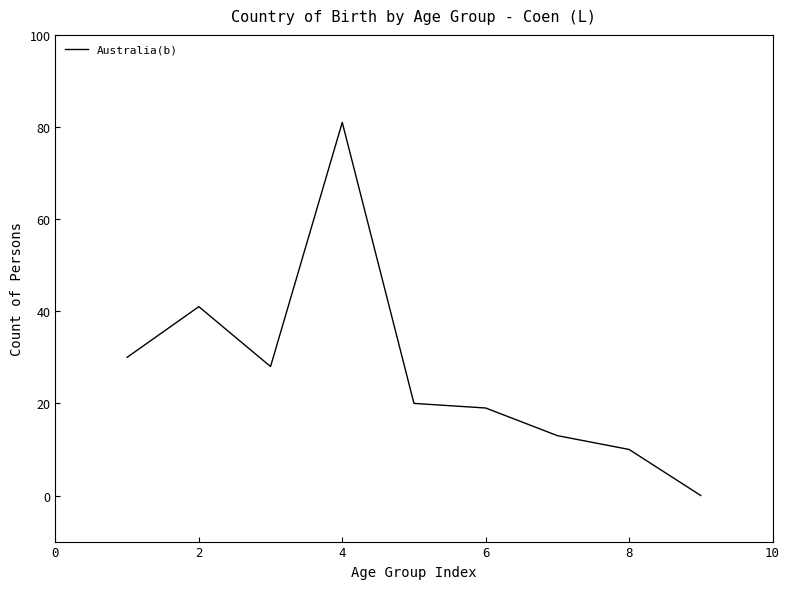

What is the greatest value displayed?

81